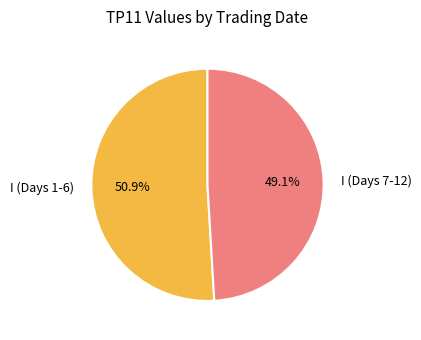

Which has a higher value, I (Days 1-6) or I (Days 7-12)?

I (Days 1-6)